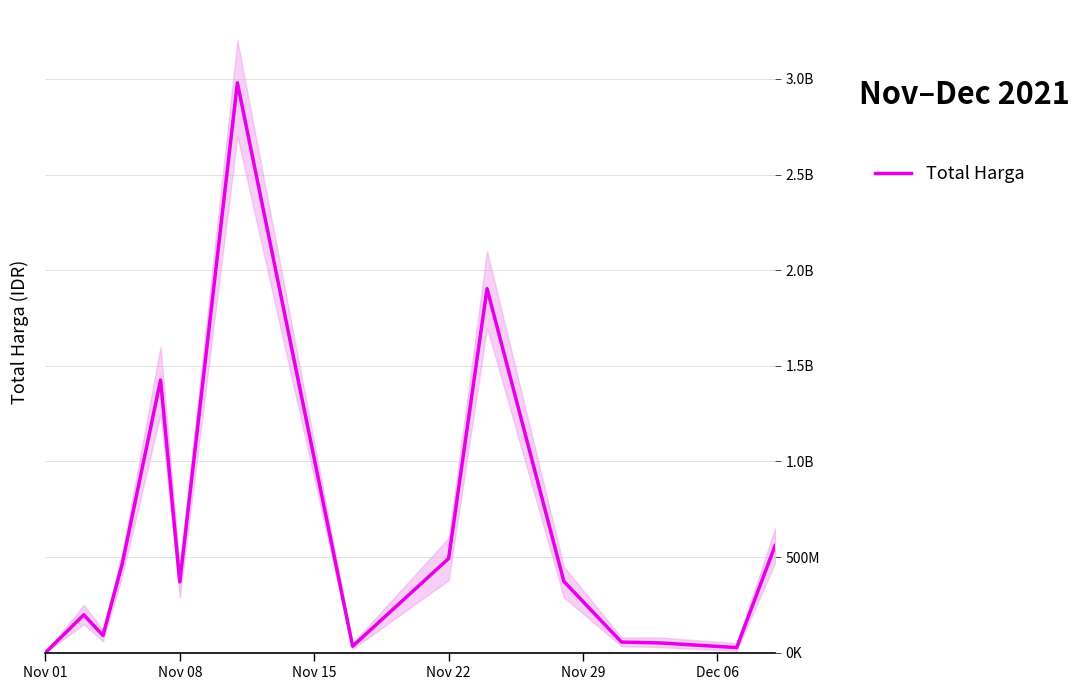

What is the value of the 6th point from the left?

370515300